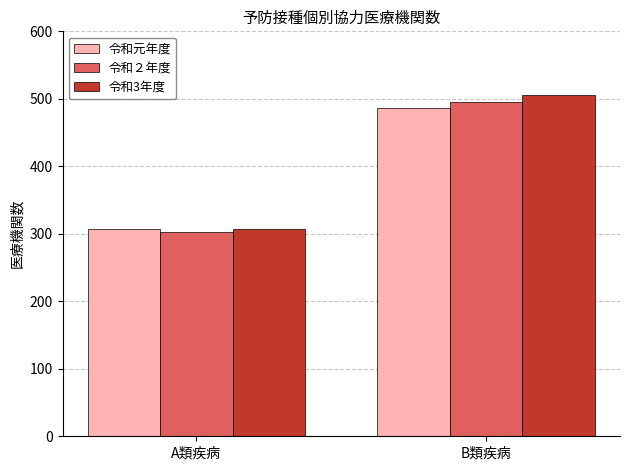

At how many categories does at least one series exceed 383?

1